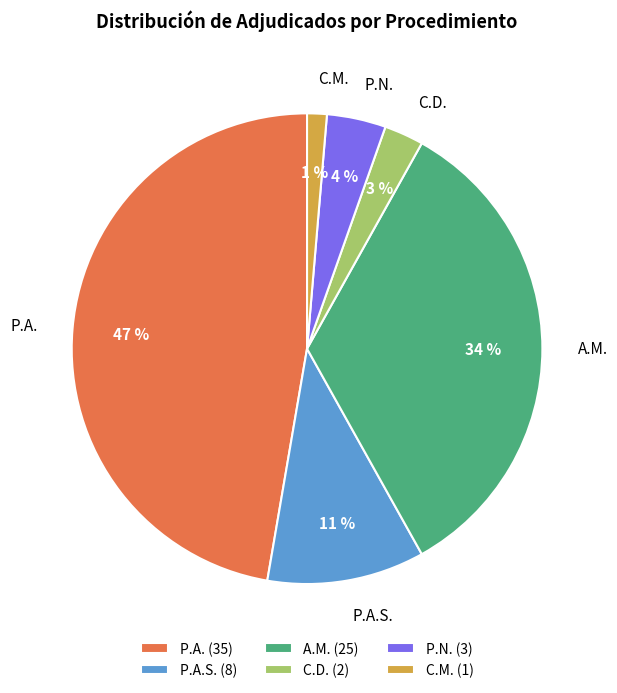

Is the sum of P.A.S. and C.M. greater than half?

No